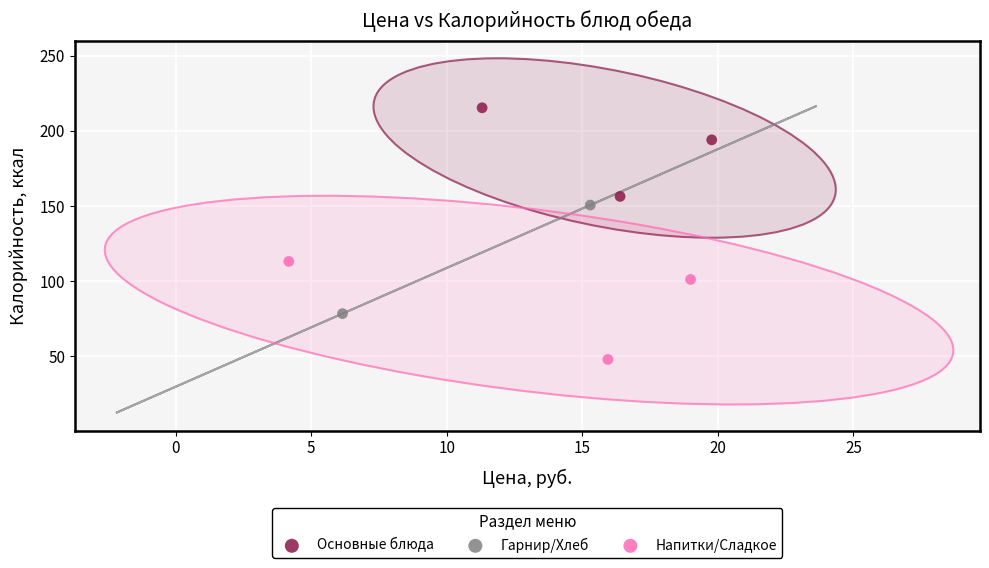

Which series has the largest Y range (max minus min)?

Гарнир/Хлеб